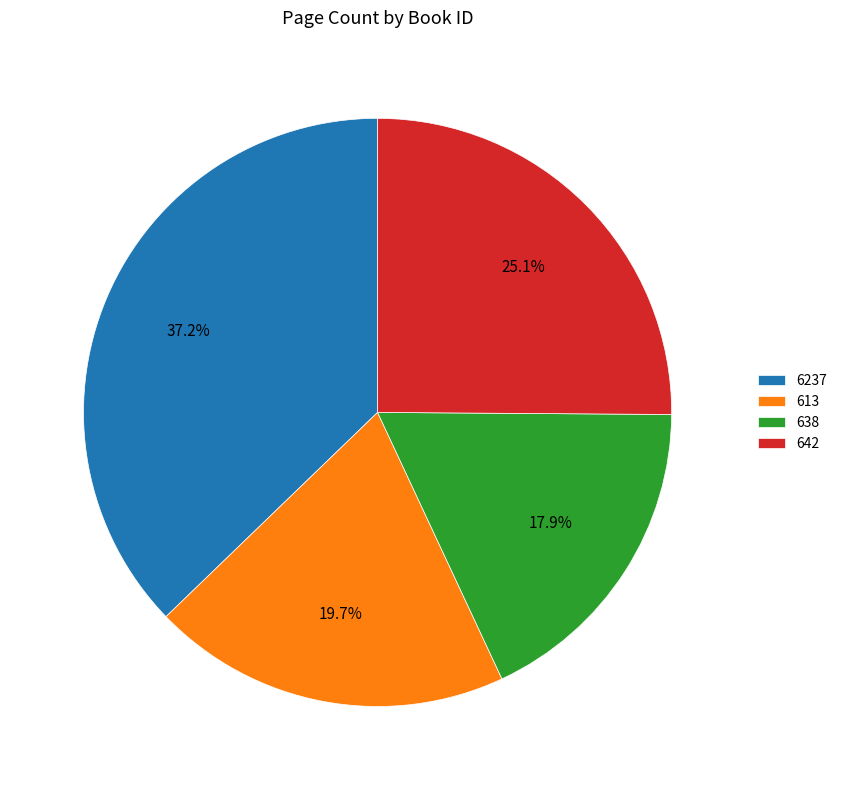

Combined, what portion of the pie is 6237 and 638?

55.2%